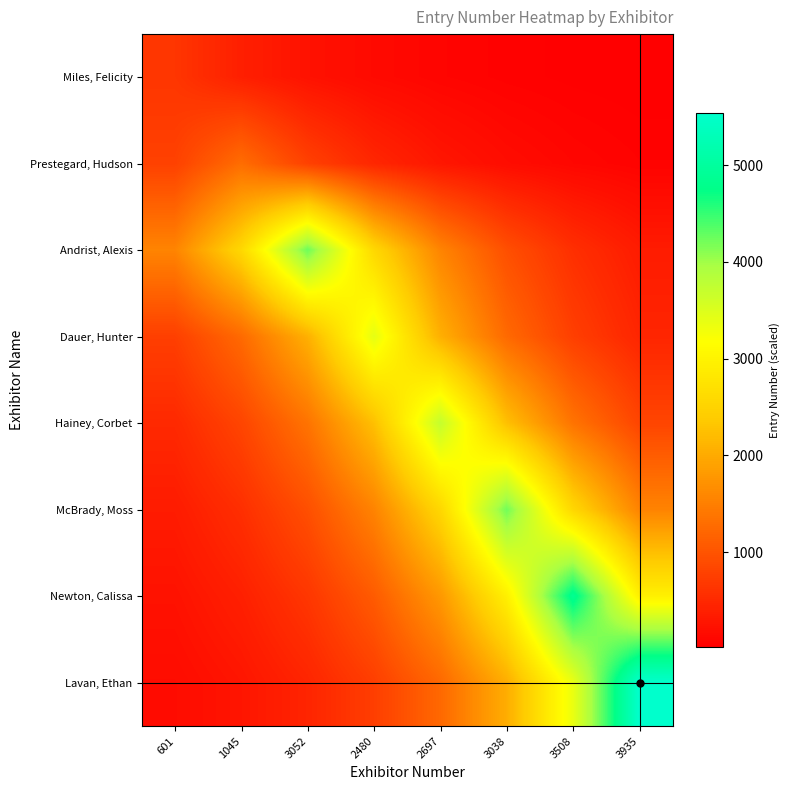

Rank the series at 601 from lowest to highest value.

Lavan, Ethan, Newton, Calissa, McBrady, Moss, Hainey, Corbet, Miles, Felicity, Dauer, Hunter, Prestegard, Hudson, Andrist, Alexis